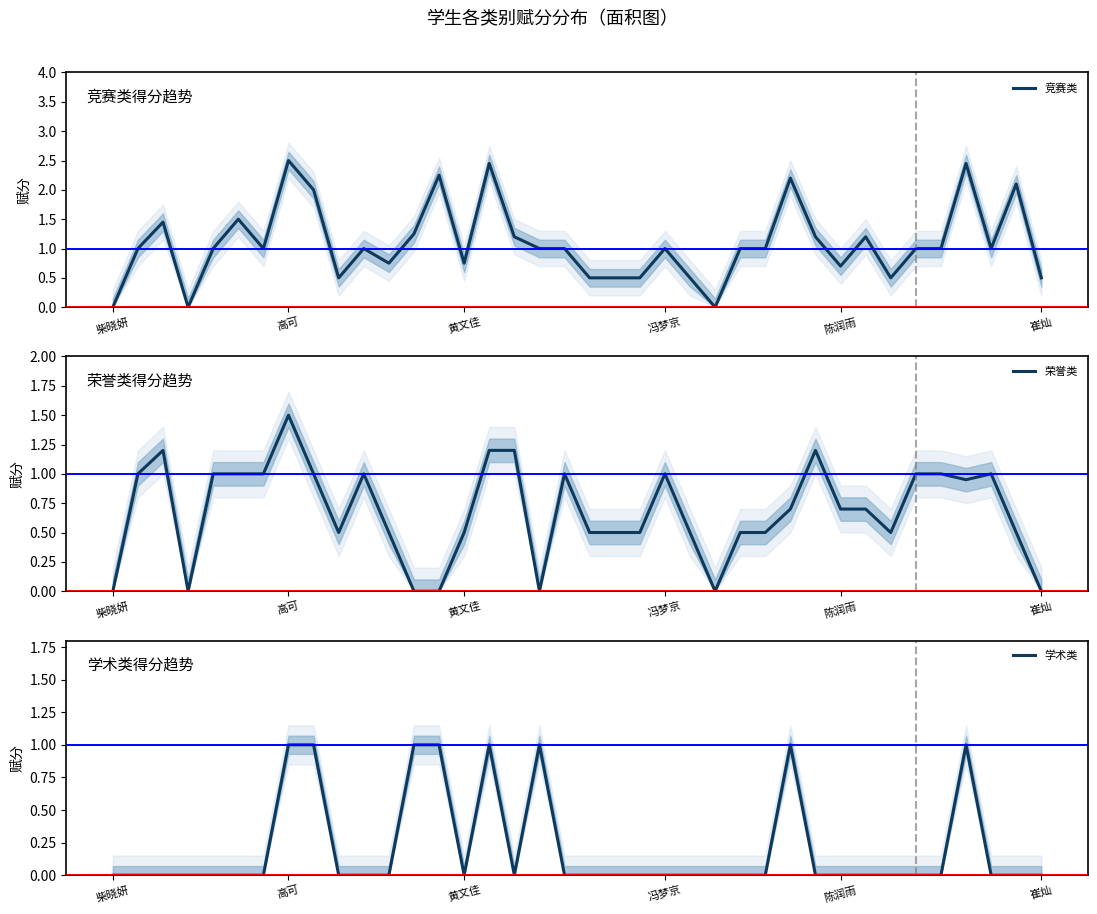

At which label is 学术类 closest to 0?

柴晓妍